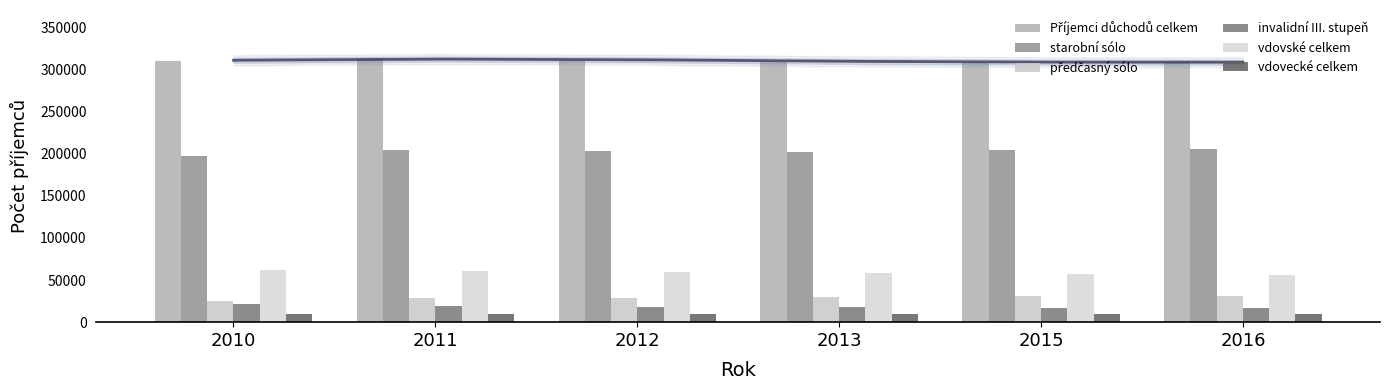

What is the average value of the vdovské celkem series?

58996